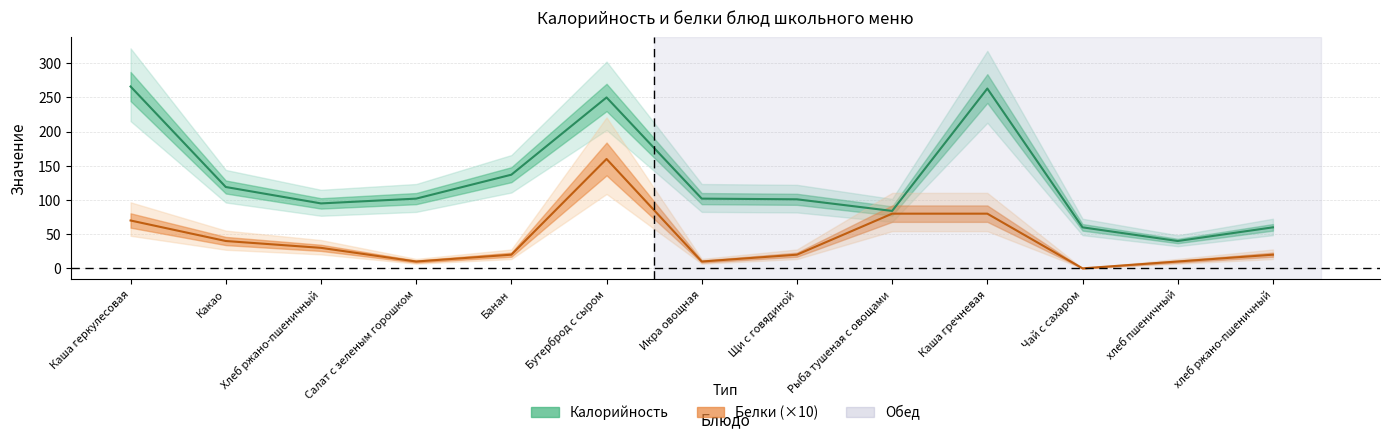

At how many categories does at least one series exceed 202?

3